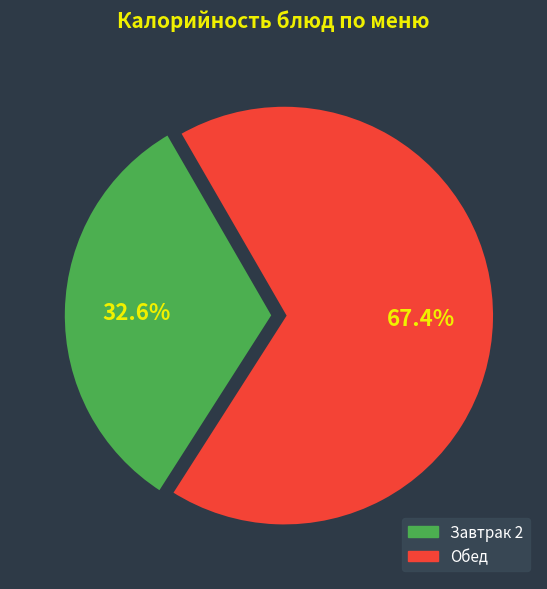

Is there a majority slice in this chart?

Yes